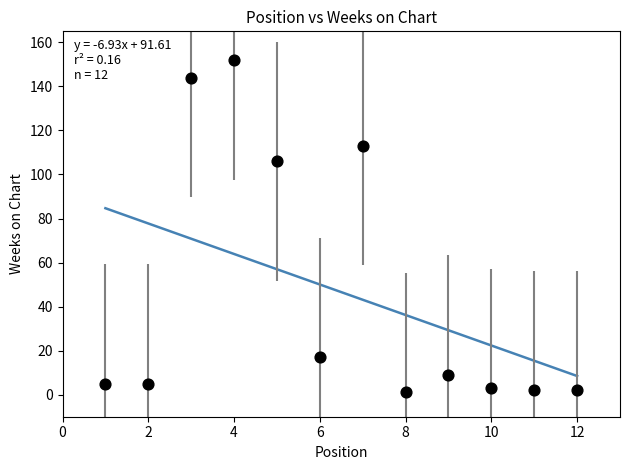

What Y value in the scatter plot is closest to 76?

106